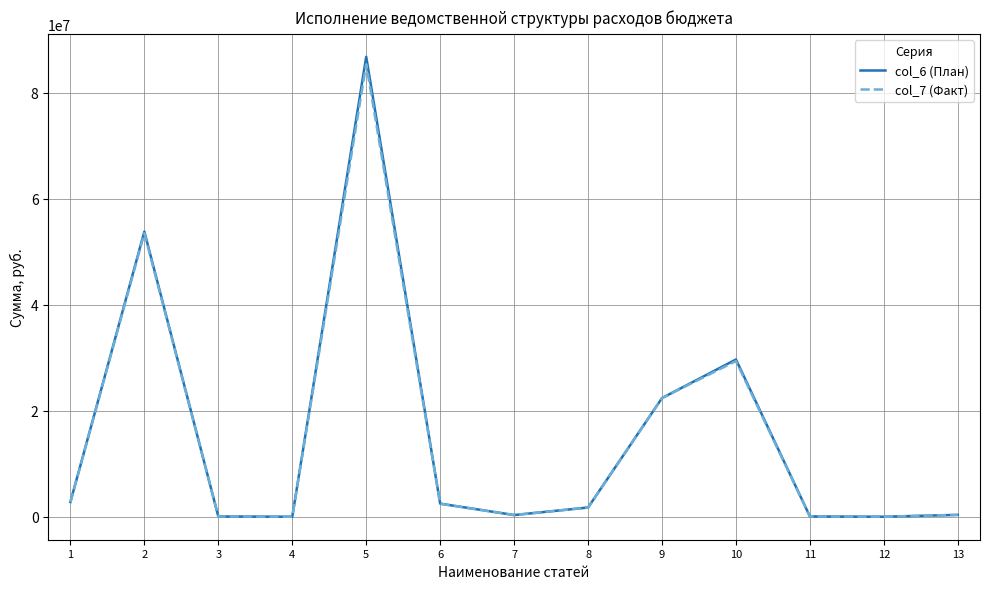

At which label does col_7 (Факт) first exceed 1740641?

1